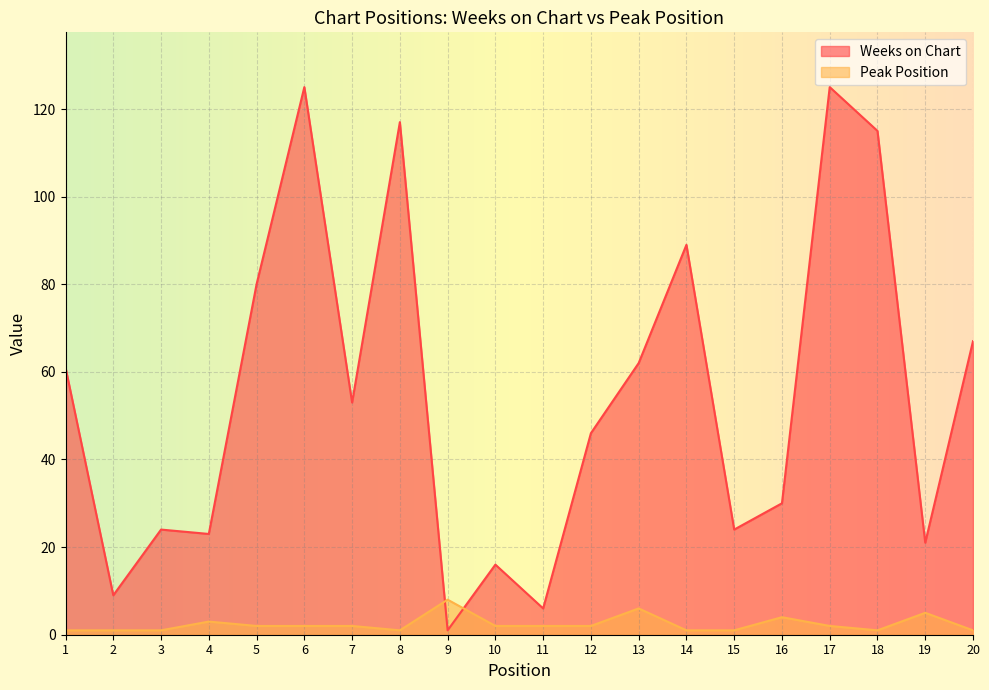

Rank the series by their average value, from highest to lowest.

Weeks on Chart, Peak Position